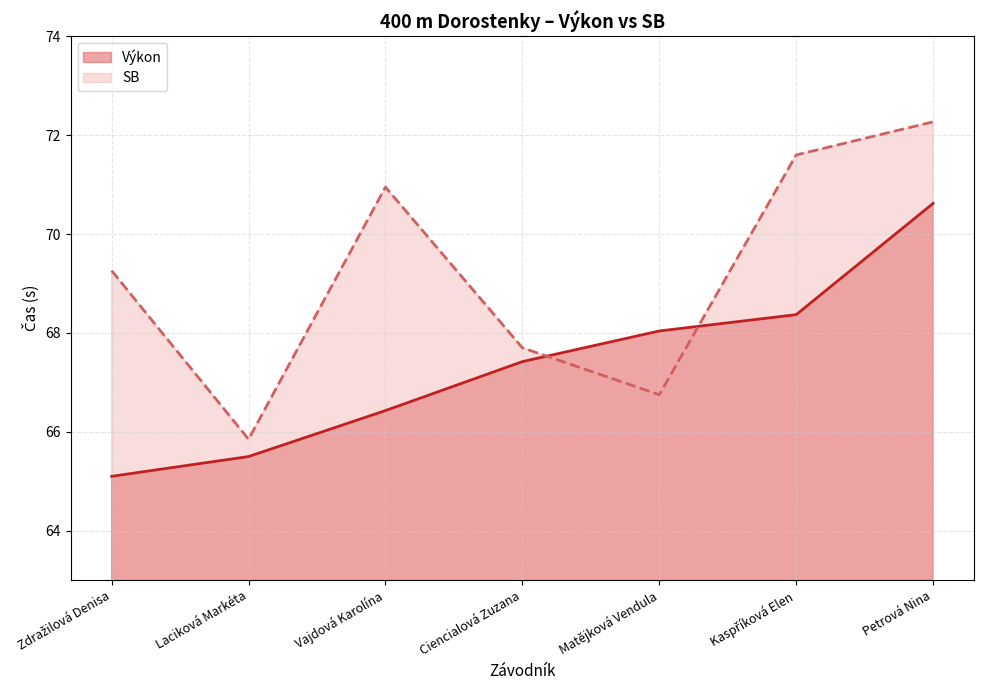

What is the label of the 7th point from the right?

Zdražilová Denisa